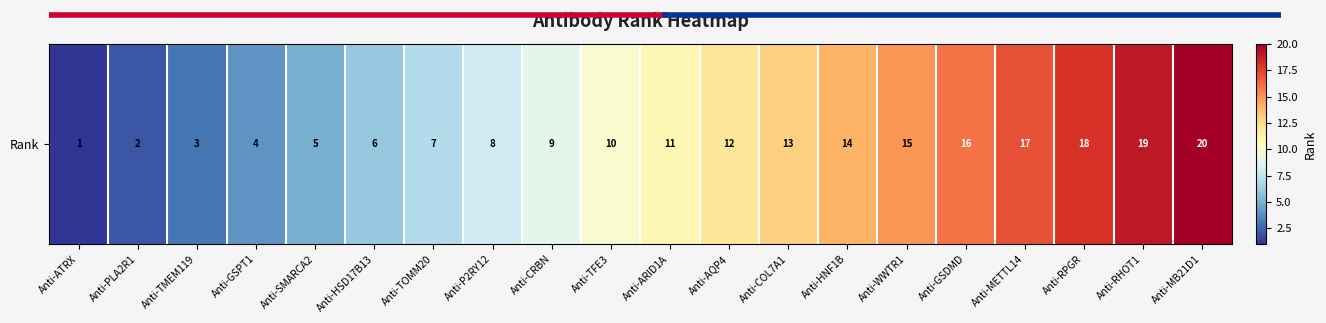

Between Anti-AQP4 and Anti-P2RY12, which is larger?

Anti-AQP4